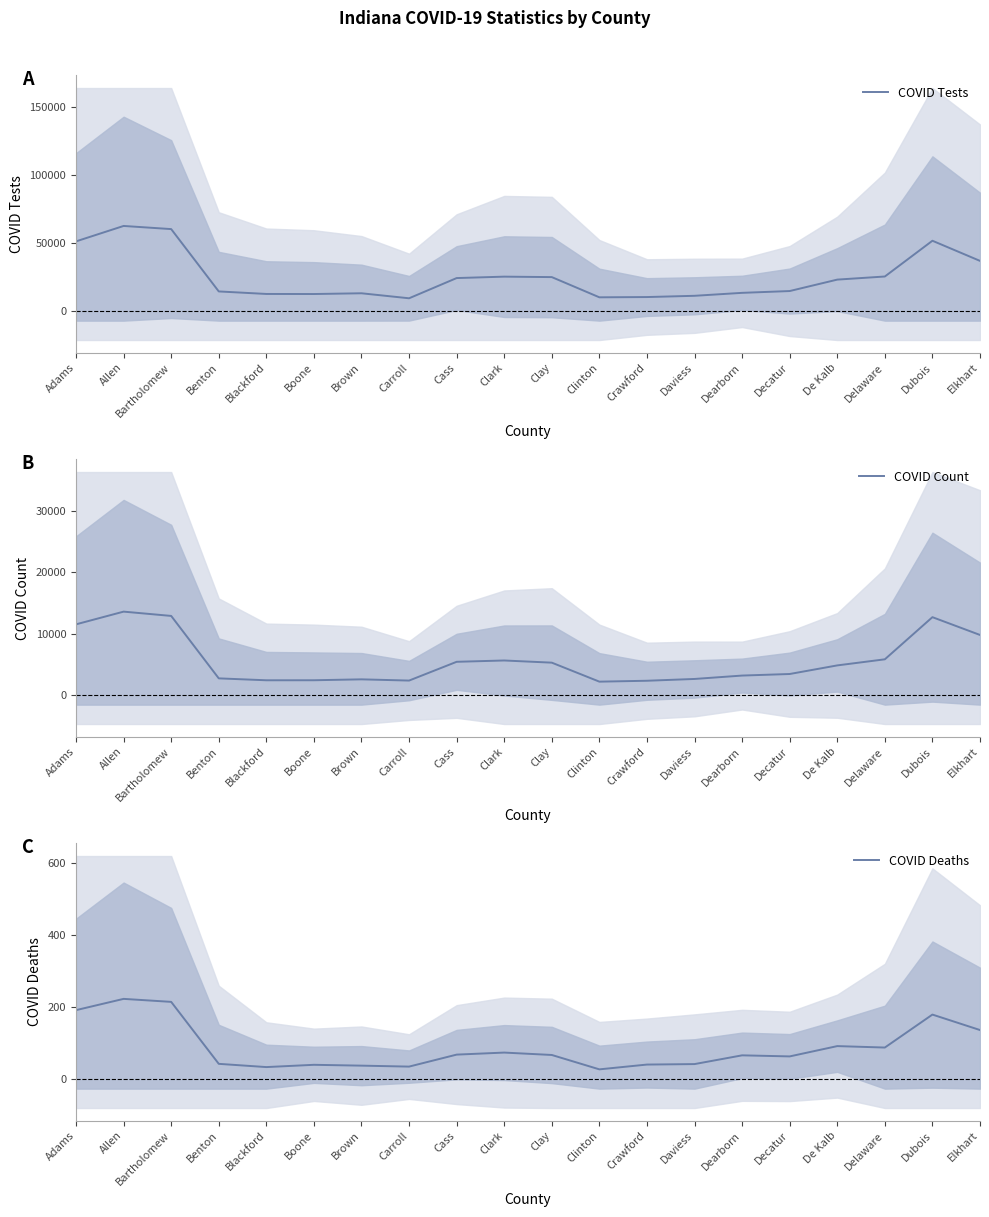

The COVID Deaths series shows 66.7 at Clay. True or false?

True